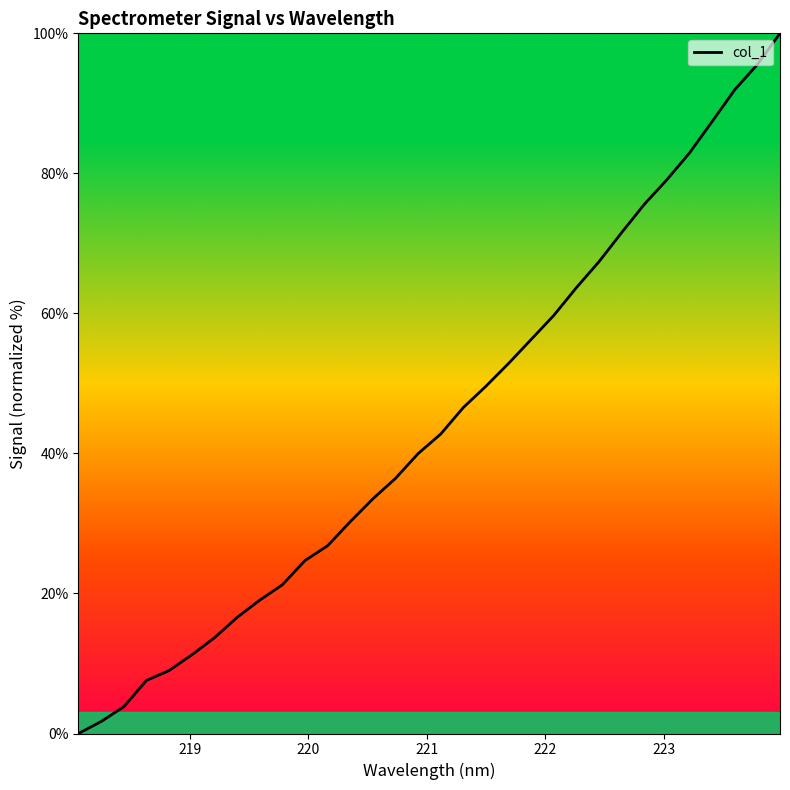

What is the maximum value shown in the chart?

100.0